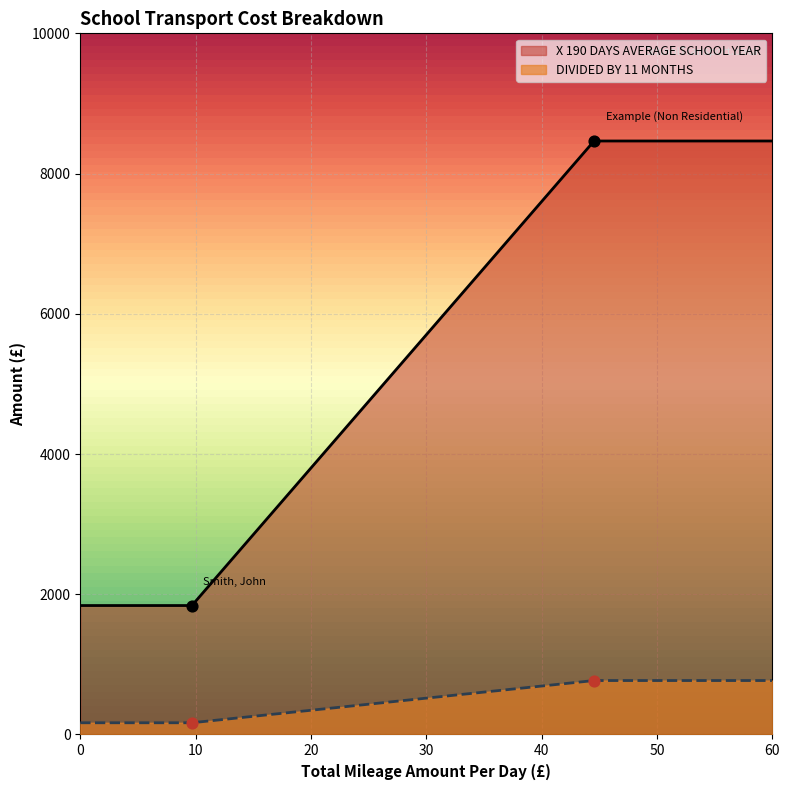

At how many categories does at least one series exceed 1099?

4